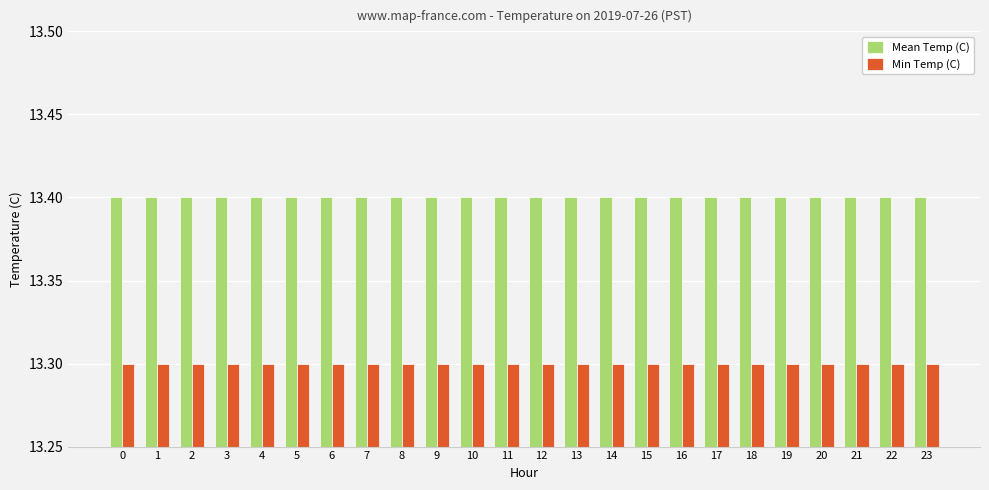

The Mean Temp (C) series shows 13.4 at 16. True or false?

True